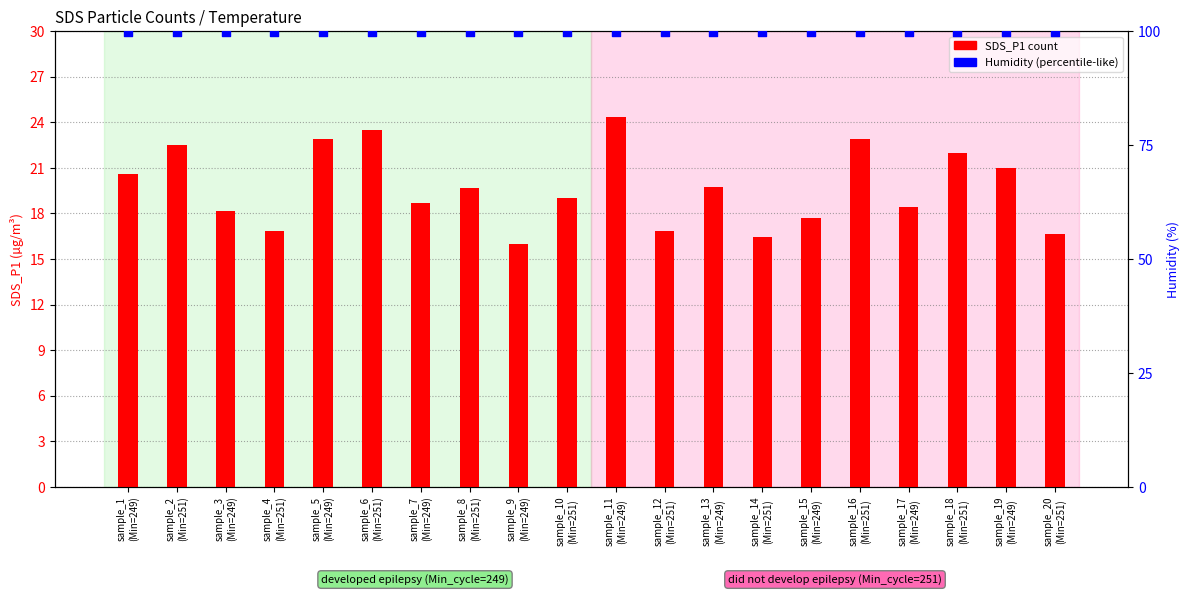

Is the value of SDS_P1 at sample_18
(Min=251) greater than the value of Humidity (%) at sample_20
(Min=251)?

No